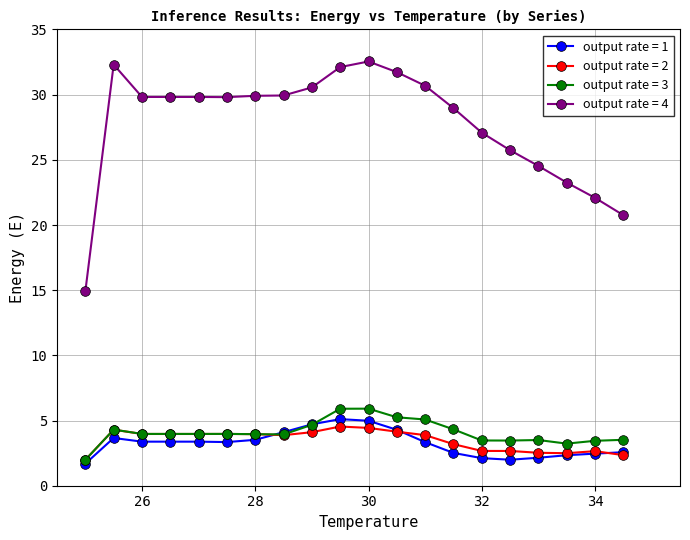

Which series has the largest total across all categories?

output rate = 4